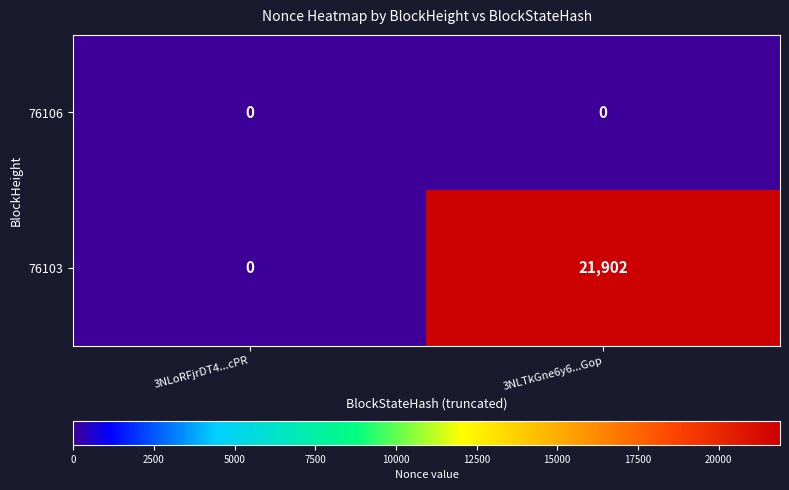

Which series has the widest spread of values?

76103